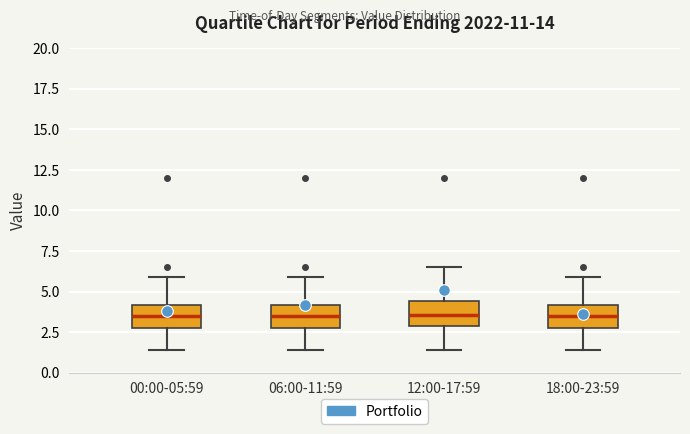

Reading left to right, read every box against the y-axis: the position of its median line, the range the box covers, and the ends of its whiskers. The values are not printed on the chart, so give them approximately, as read against the axis.

00:00-05:59: median 3.5, box 3.0 to 4.0, whiskers 1.5 to 6.0
06:00-11:59: median 3.5, box 3.0 to 4.0, whiskers 1.5 to 6.0
12:00-17:59: median 3.5, box 3.0 to 4.5, whiskers 1.5 to 6.5
18:00-23:59: median 3.5, box 3.0 to 4.0, whiskers 1.5 to 6.0